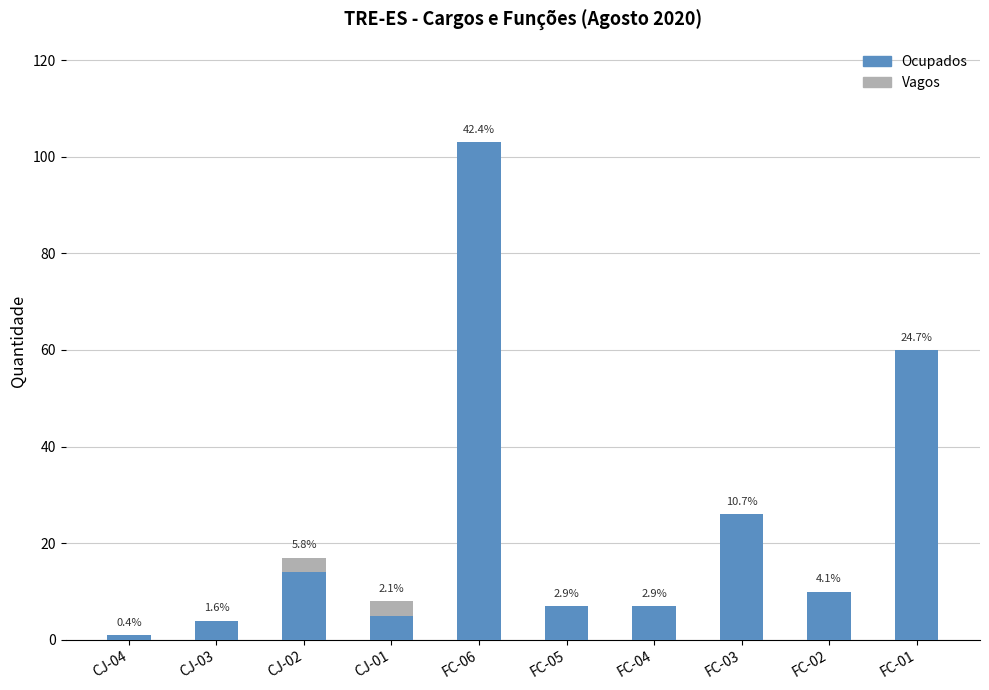

What are all the series names shown in the legend?

Ocupados, Vagos